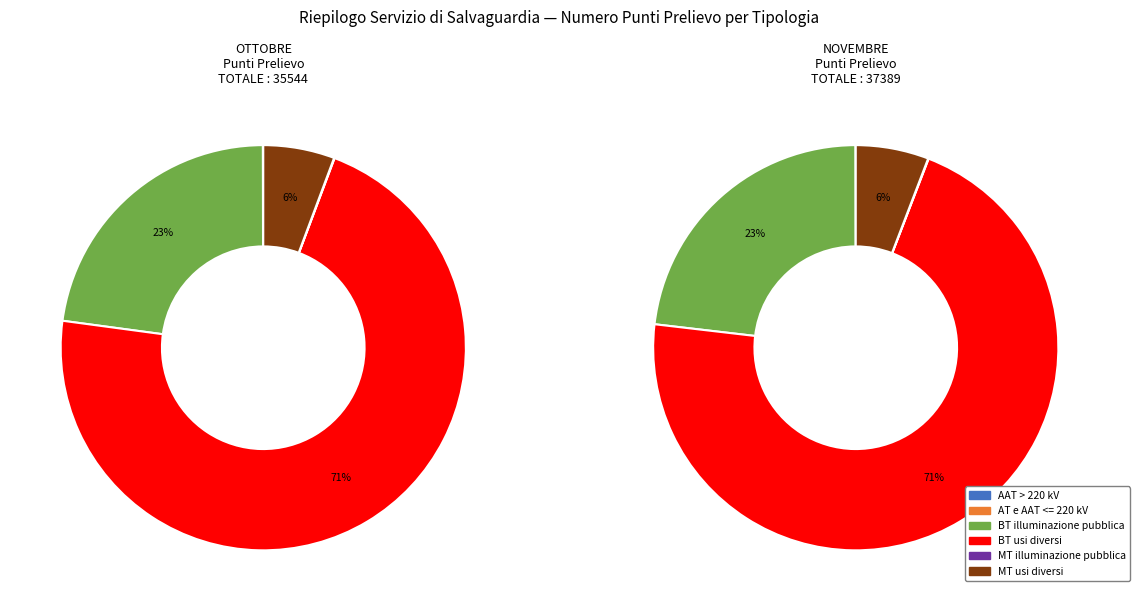

True or false: BT usi diversi accounts for 81% of the total.

False